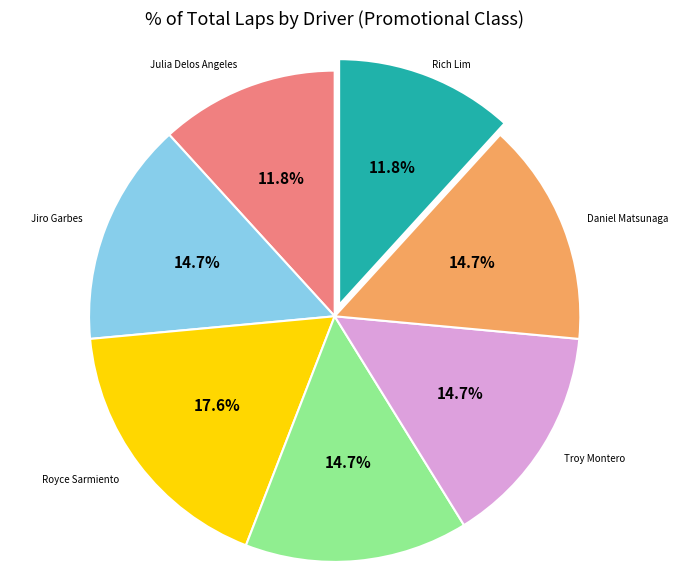

How many slices are in this pie chart?

7